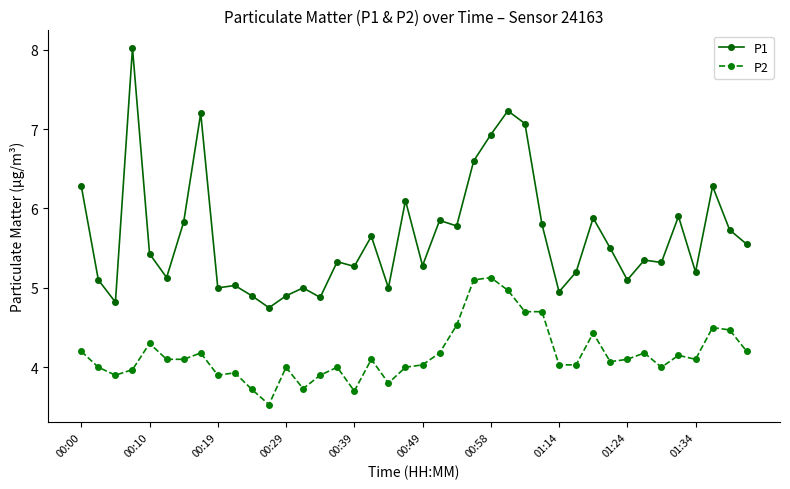

Which series has the largest range (max minus min)?

P1